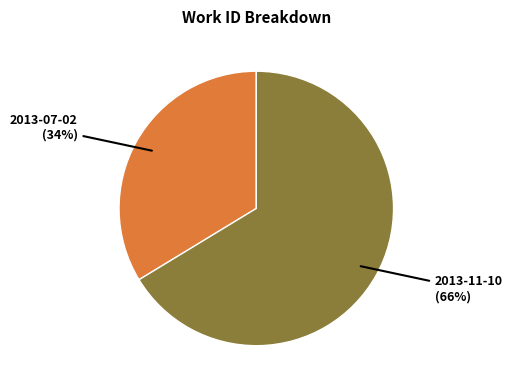

To the nearest percent, what is the average slice percentage?

50%